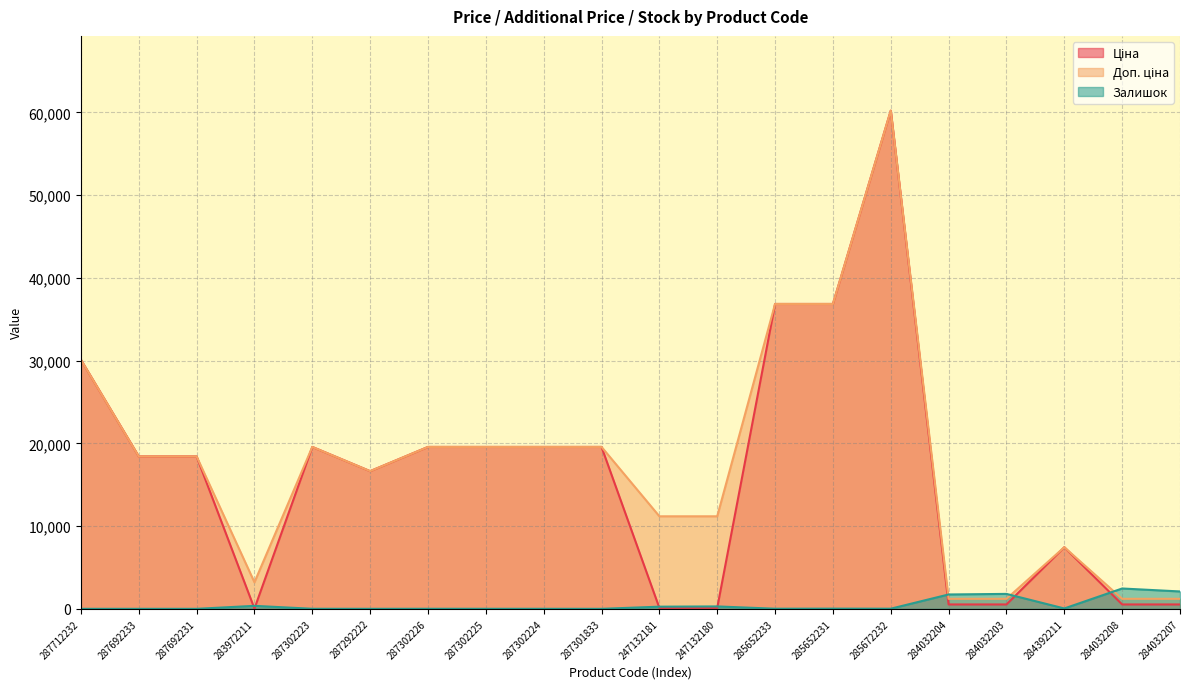

What is the label of the 8th point from the right?

285652233